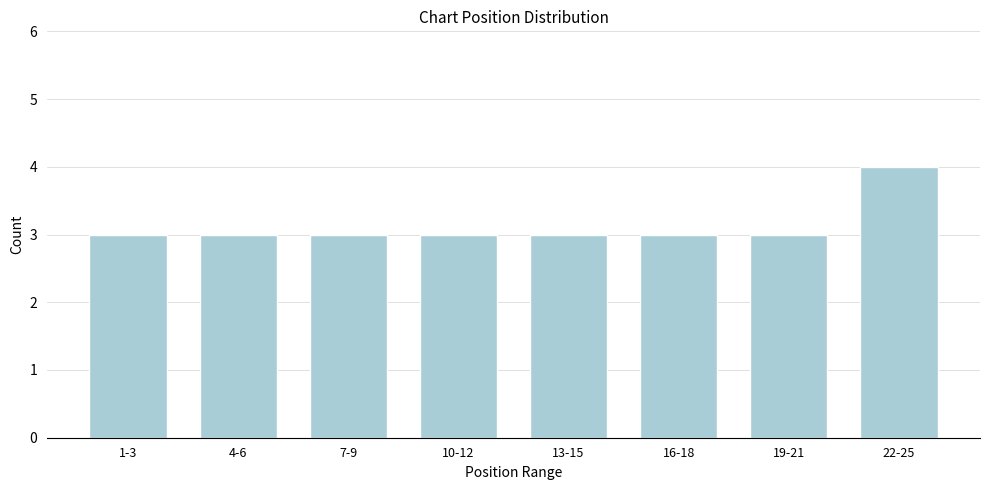

Reading right to left, list all the values displayed in this chart.

4	3	3	3	3	3	3	3